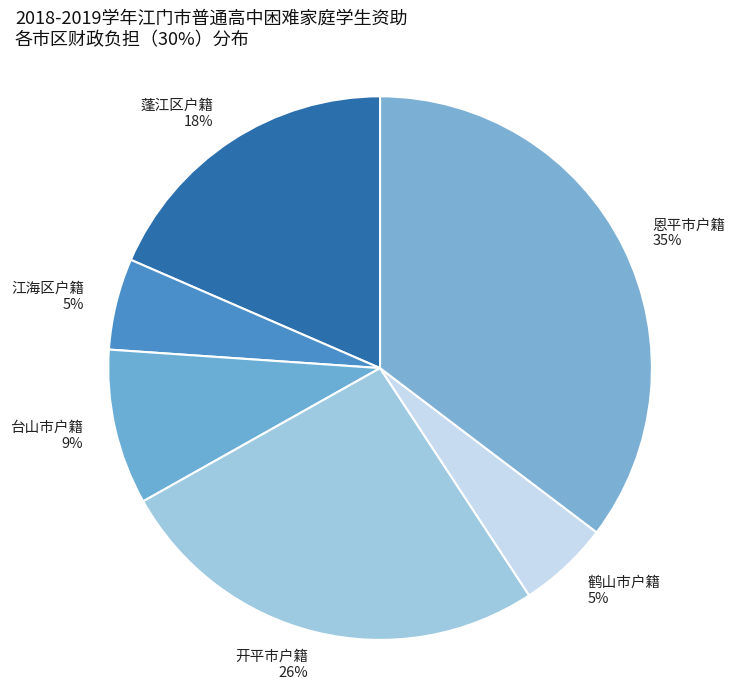

Is 开平市户籍 the majority of the pie?

No